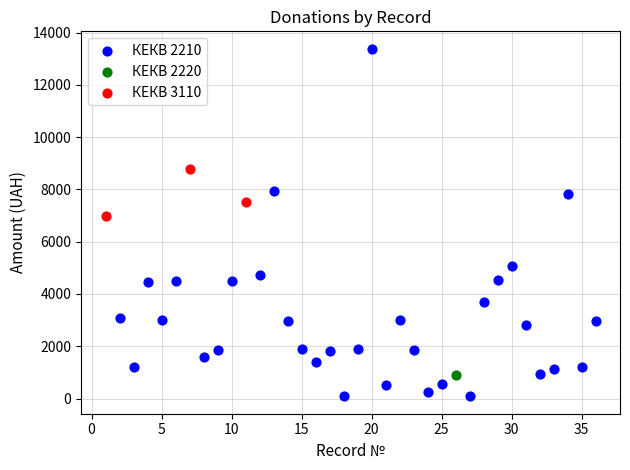

What are all the series names shown in the legend?

КЕКВ 2210, КЕКВ 2220, КЕКВ 3110